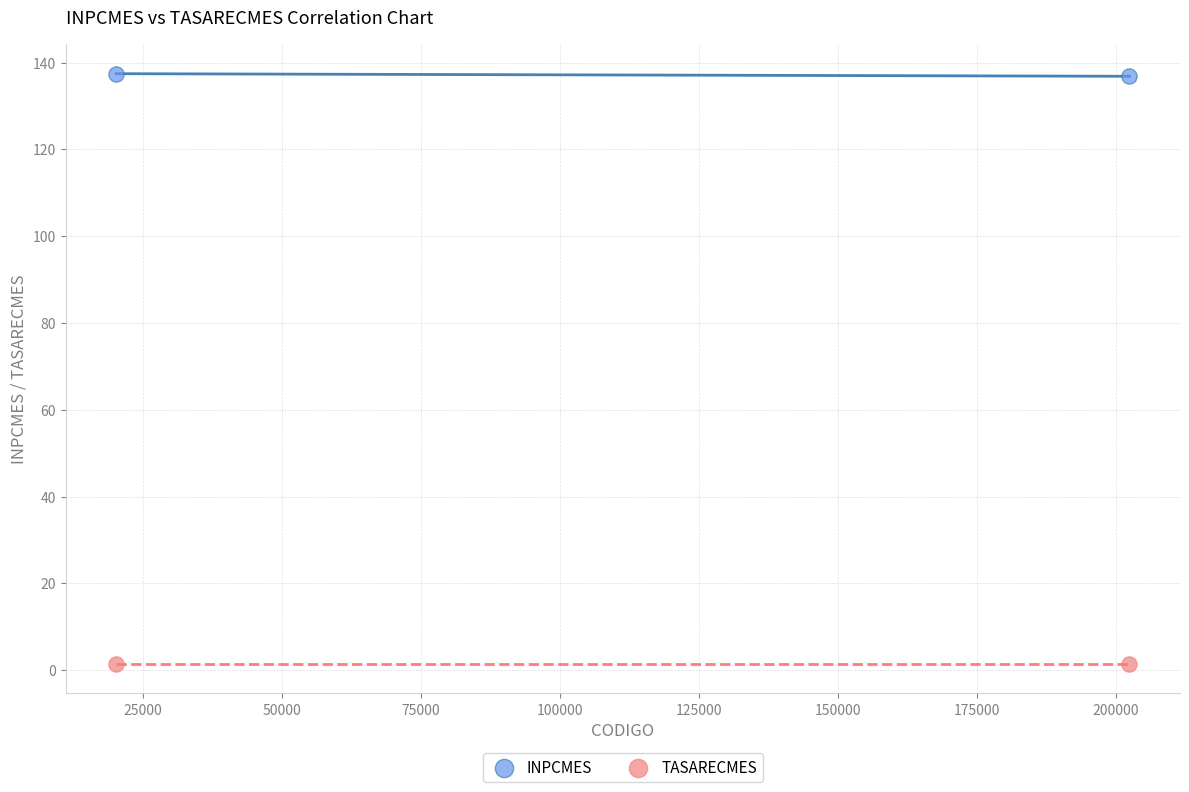

Across all data points, what is the average Y value?

69.3